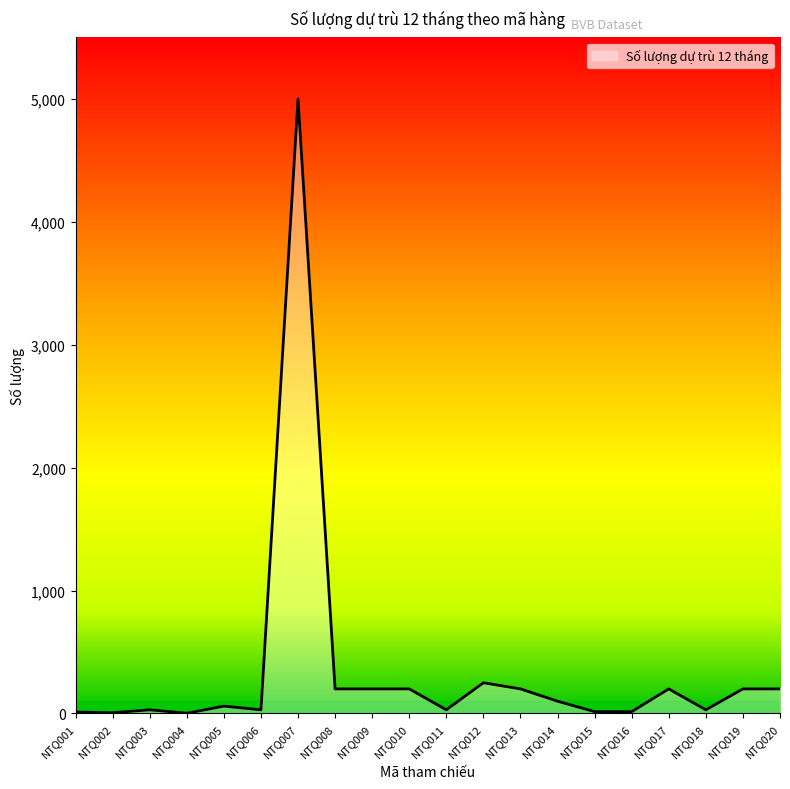

What is the change in value from NTQ002 to NTQ016?

+9